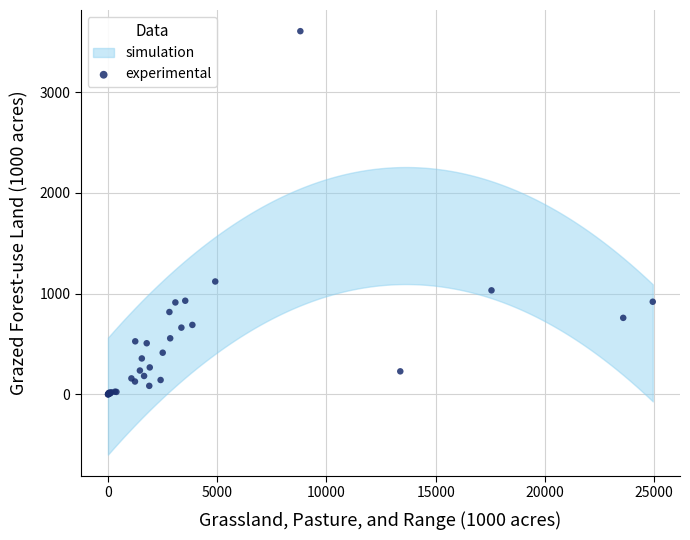

What Y value in the scatter plot is closest to 1803?

1121